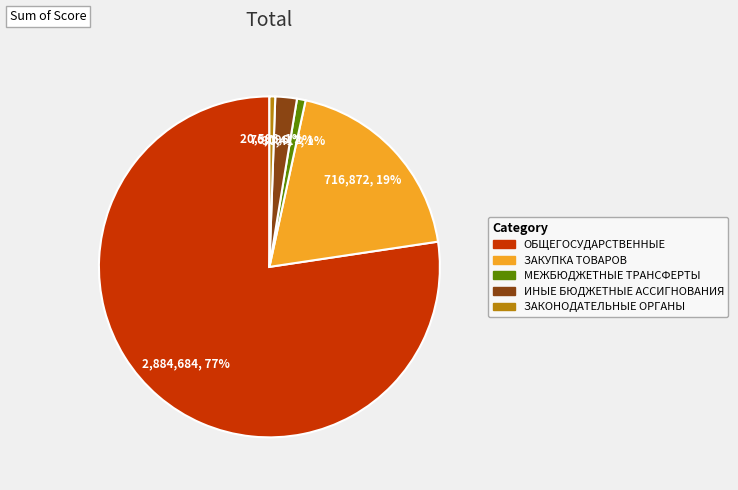

To the nearest percent, what is the combined percentage of МЕЖБЮДЖЕТНЫЕ ТРАНСФЕРТЫ and ЗАКУПКА ТОВАРОВ?

20%